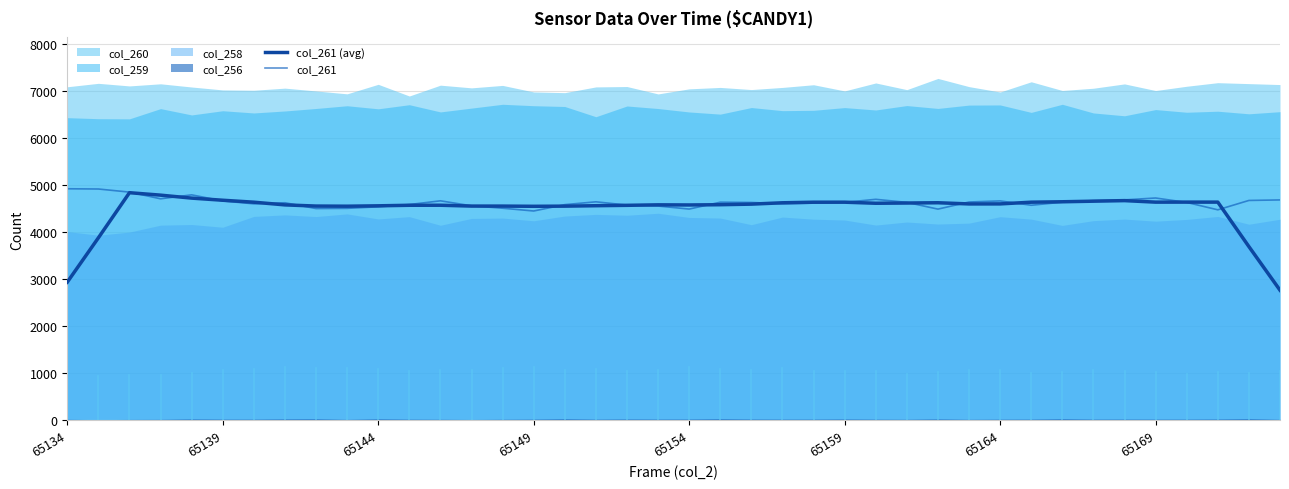

What is the maximum value for col_261?

4919.0